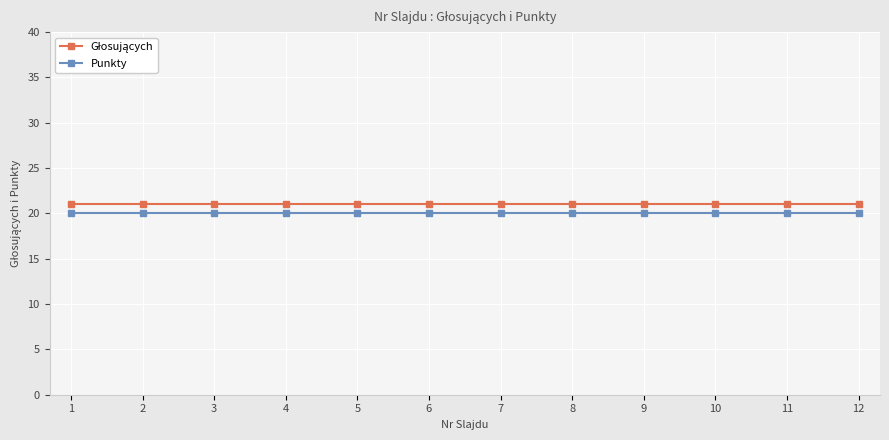

What is the value of the Punkty point at the 3rd from the left?

20